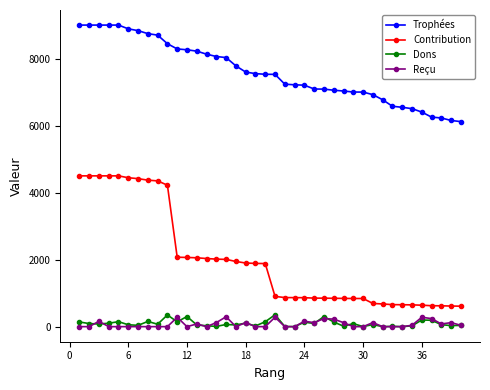

Which series has the largest total across all categories?

Trophées